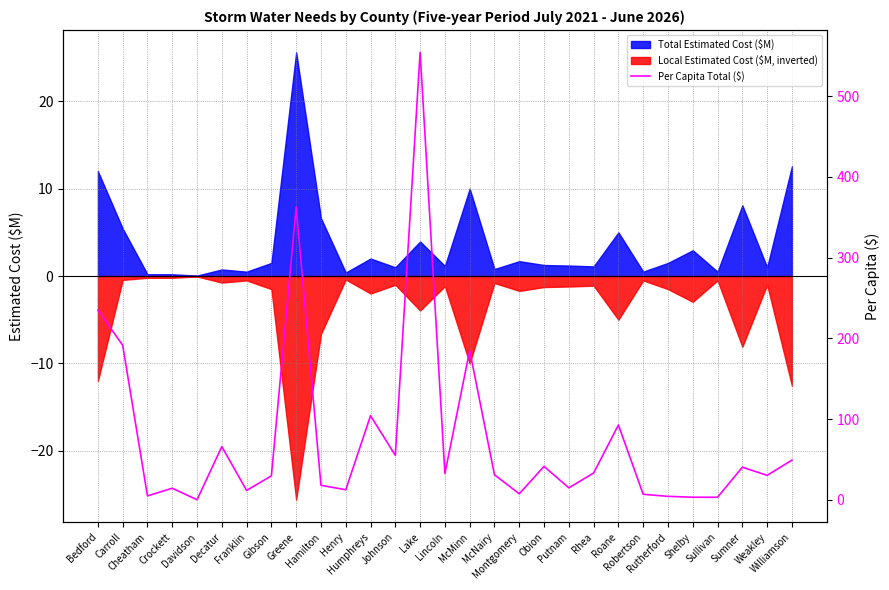

The value at Montgomery is 3.1. True or false?

False